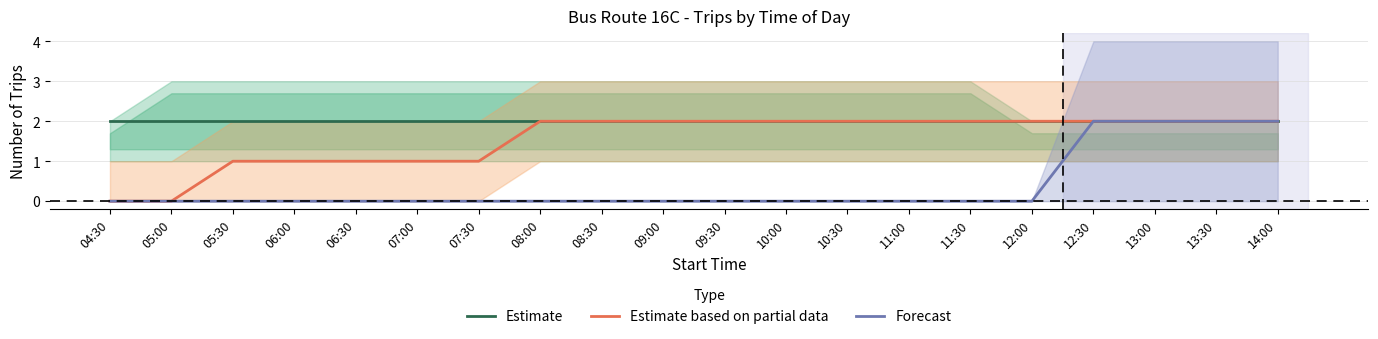

Which category has the lowest value across all series?

04:30